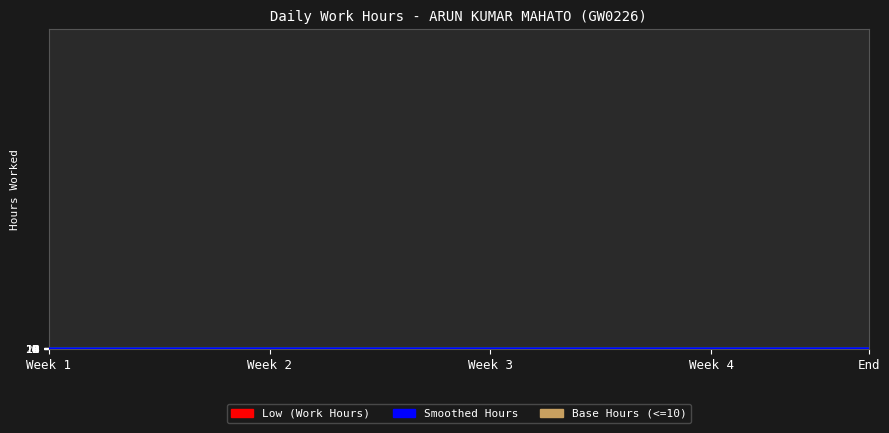

The chart shows a value of 4.5 at End. True or false?

False